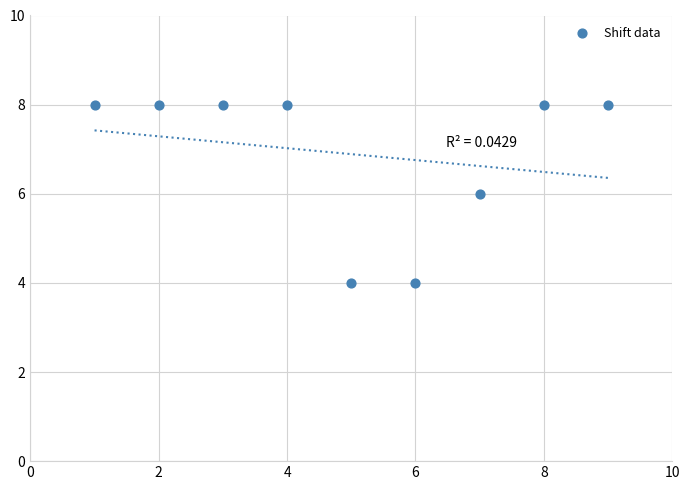

What is the range of X values (max minus min)?

8.0